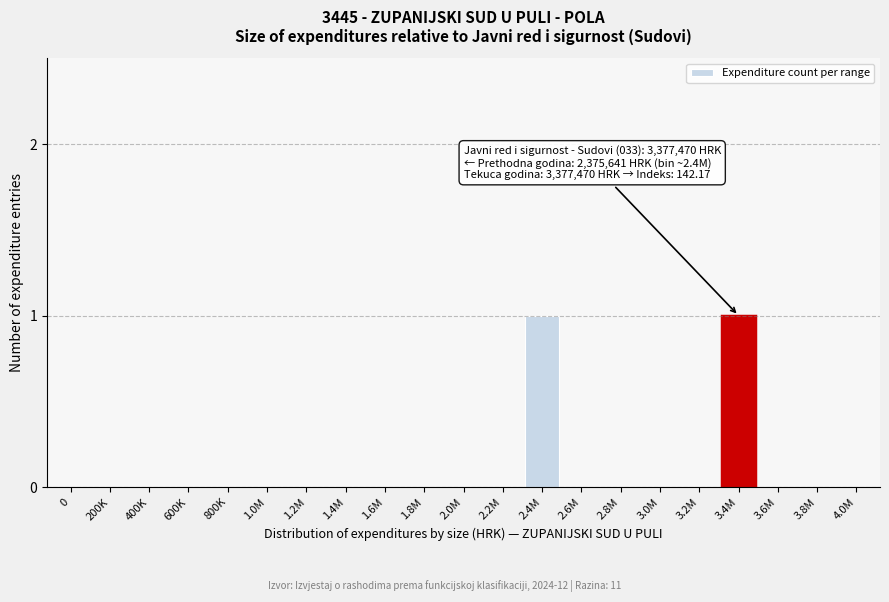

Reading left to right, list all the values displayed in this chart.

0=0	200K=0	400K=0	600K=0	800K=0	1.0M=0	1.2M=0	1.4M=0	1.6M=0	1.8M=0	2.0M=0	2.2M=0	2.4M=1	2.6M=0	2.8M=0	3.0M=0	3.2M=0	3.4M=1	3.6M=0	3.8M=0	4.0M=0